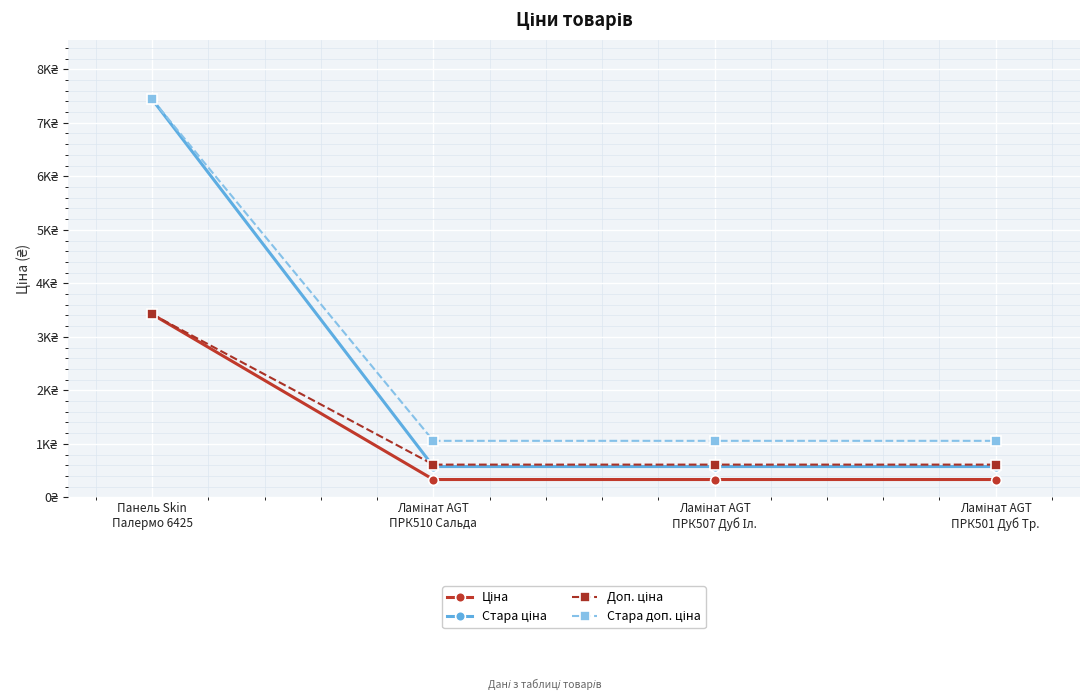

Does the chart display data point markers on the line(s)?

Yes